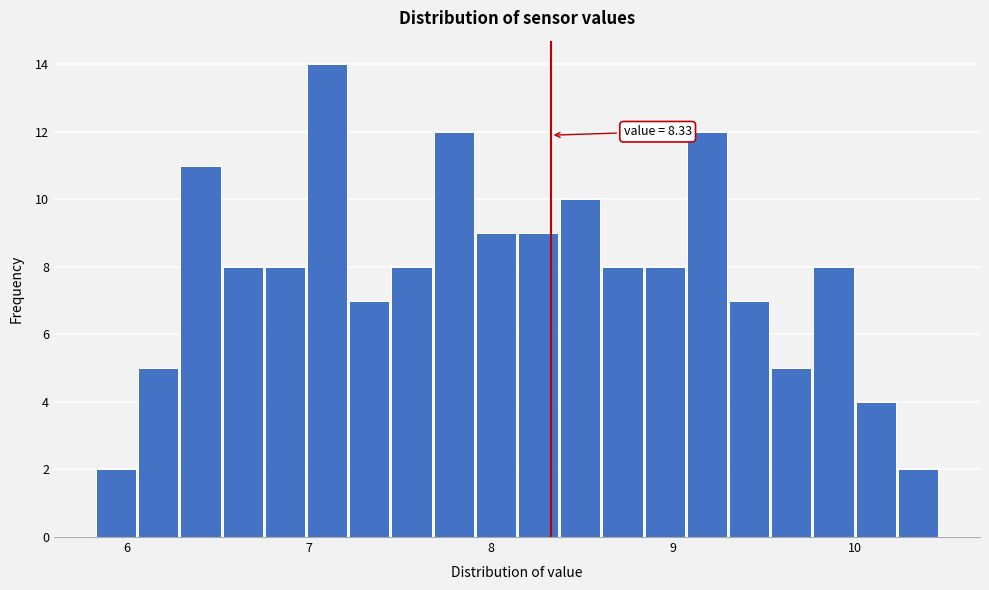

Read against the x-axis, roughly where is the centre of the tallest bar?

7.1